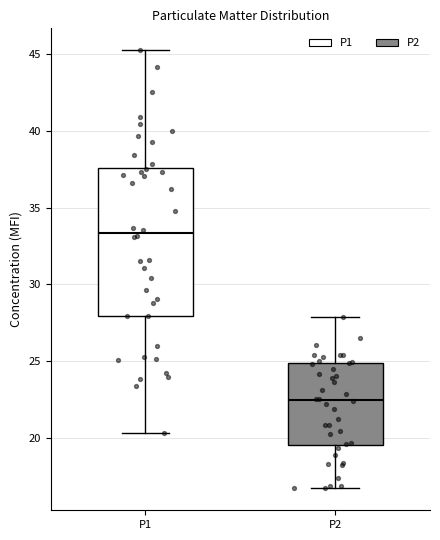

Which box has the lowest median line?

P2